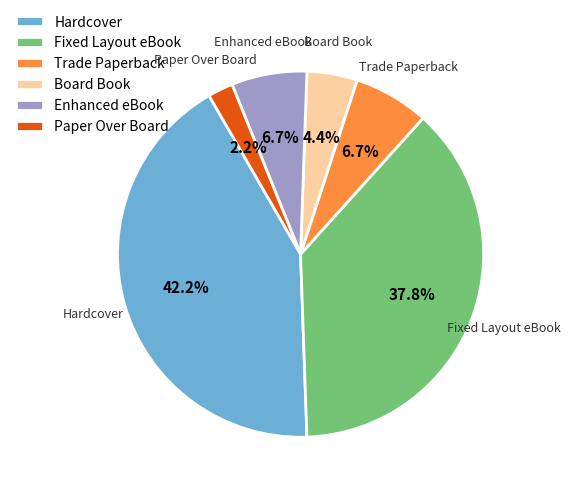

Which slice is the smallest?

Paper Over Board